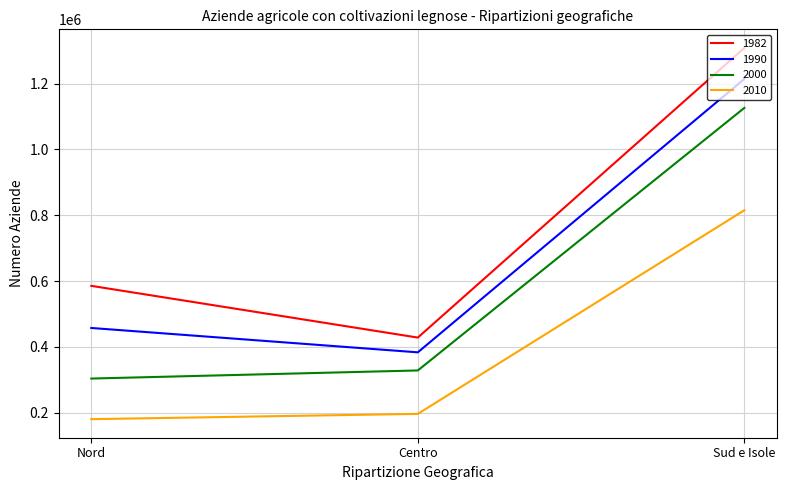

The value of 2010 at Nord is 180382. True or false?

True